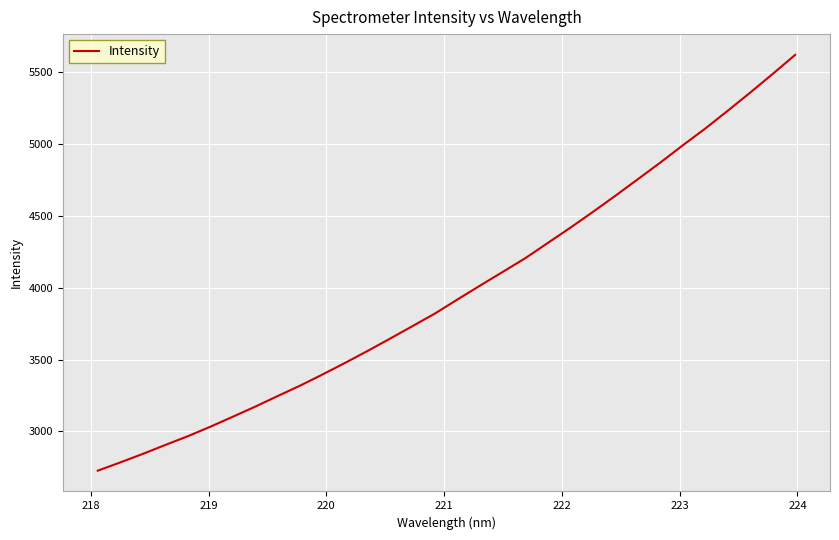

True or false: the data has more than 1 interior local peaks.

False